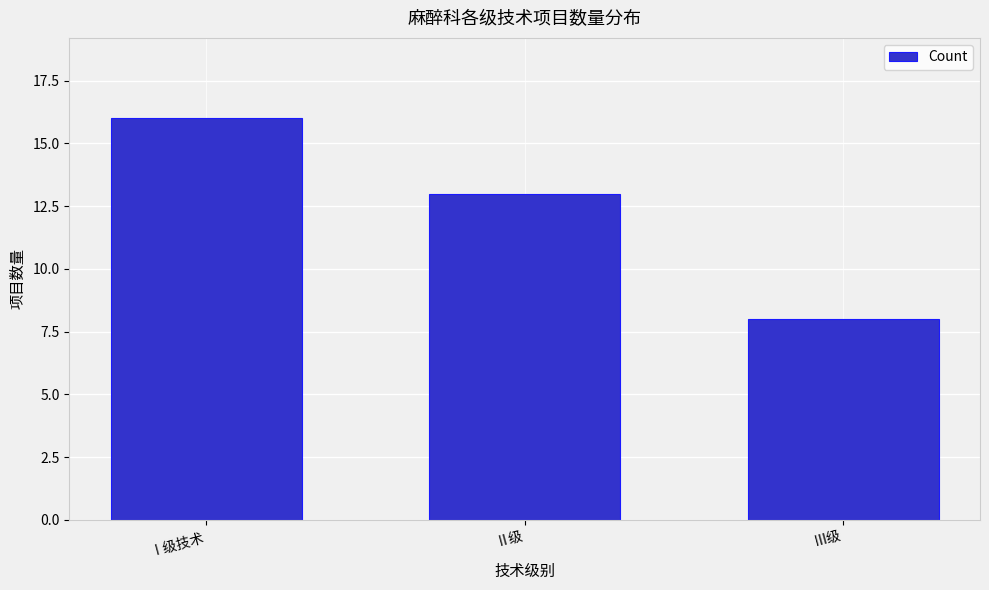

Reading left to right, transcribe all the data shown in this chart.

Ⅰ级技术=16	Ⅱ级=13	Ⅲ级=8